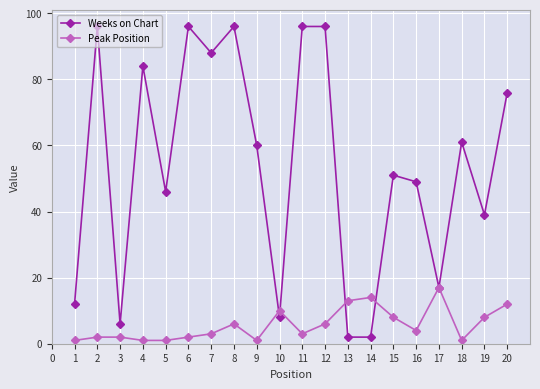

What is the value of the Peak Position point at the 11th from the left?

3